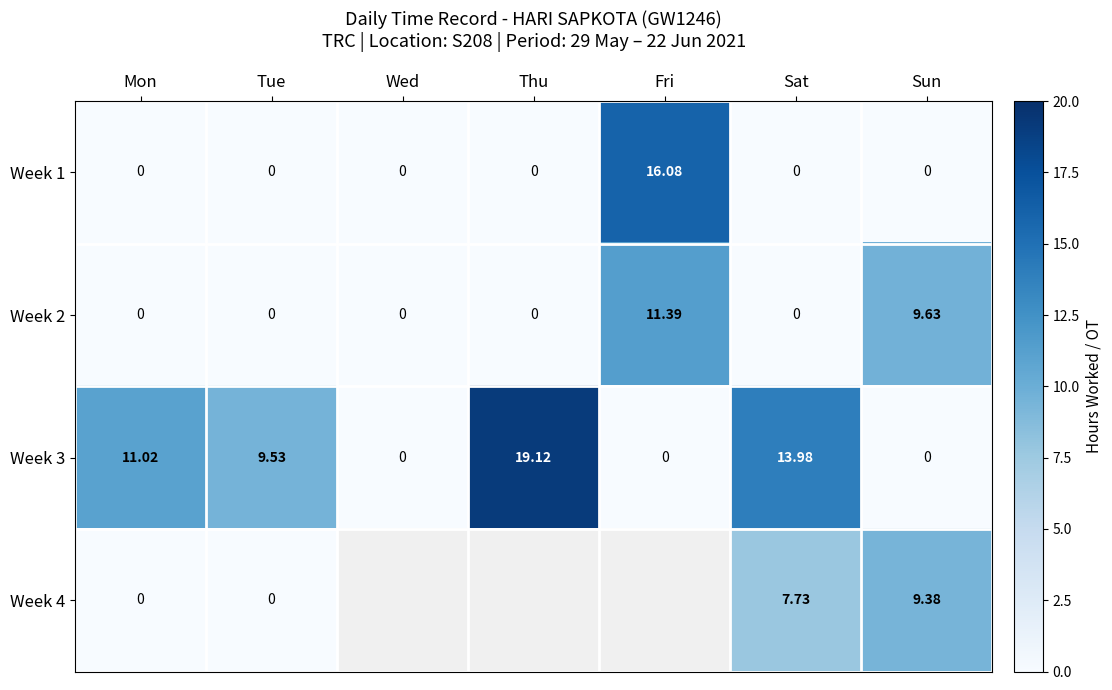

Is the value of Week 1 at Thu greater than the value of Week 4 at Sat?

No